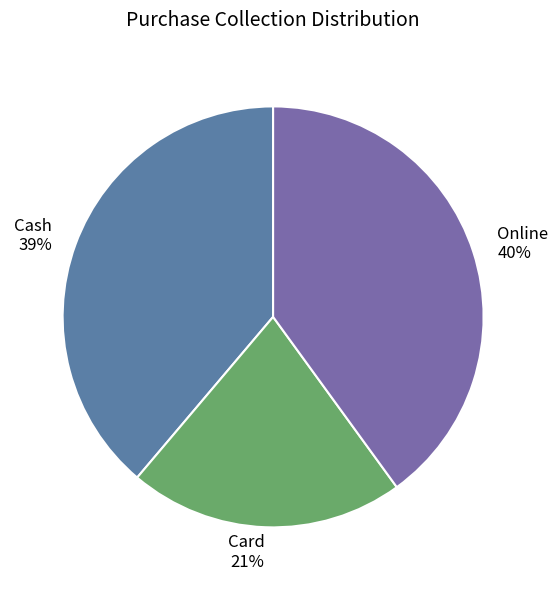

What is the smallest slice in the pie chart?

Card